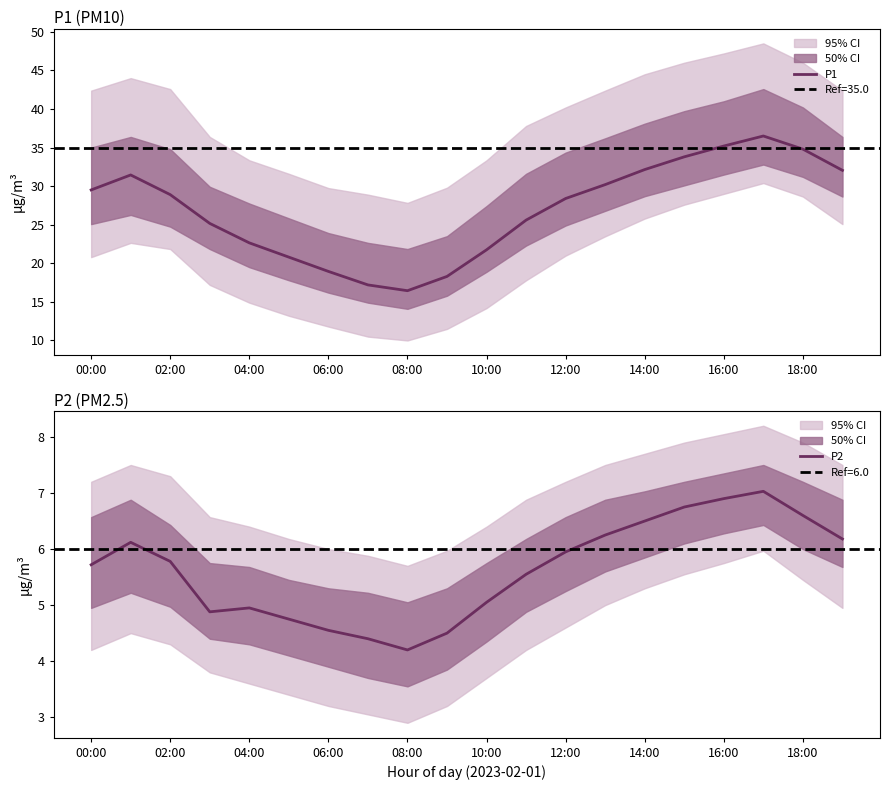

True or false: P2 has a value of 3.3 at 14:00.

False